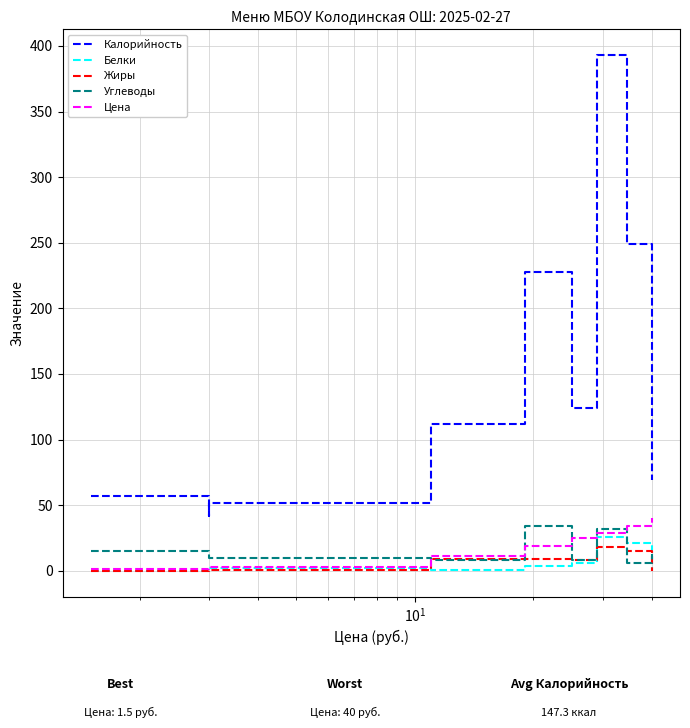

How many data points in Углеводы are above 10?

4